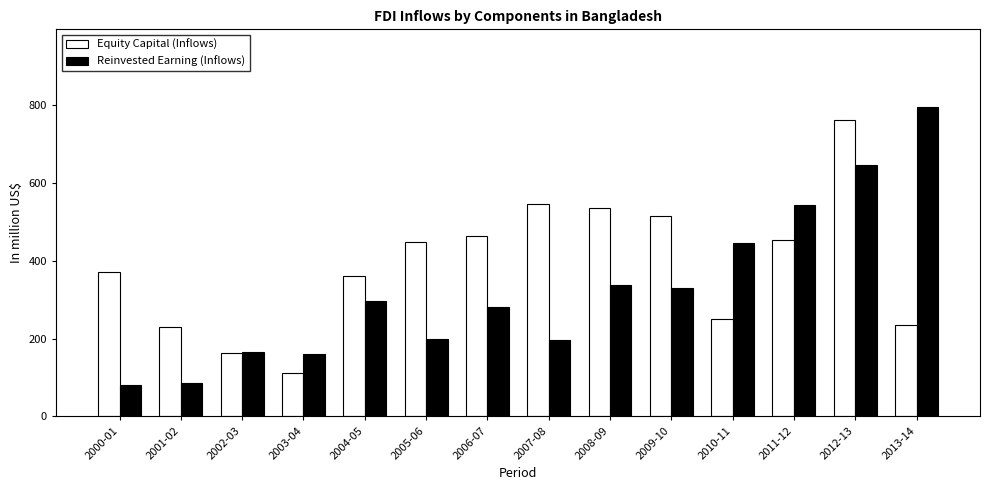

What is the difference between the Equity Capital (Inflows) values at 2009-10 and 2003-04?

403.9